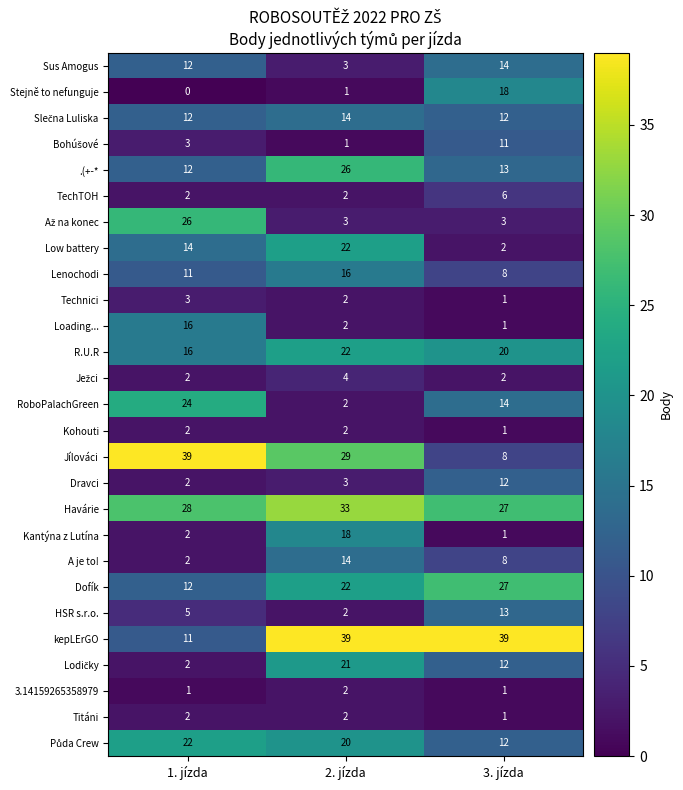

Which series has the largest total across all categories?

kepLErGO